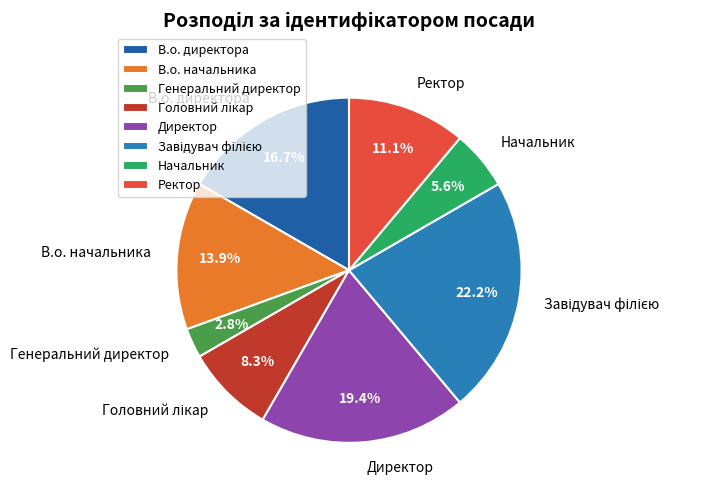

To the nearest percent, what percentage of the pie is Ректор?

11%